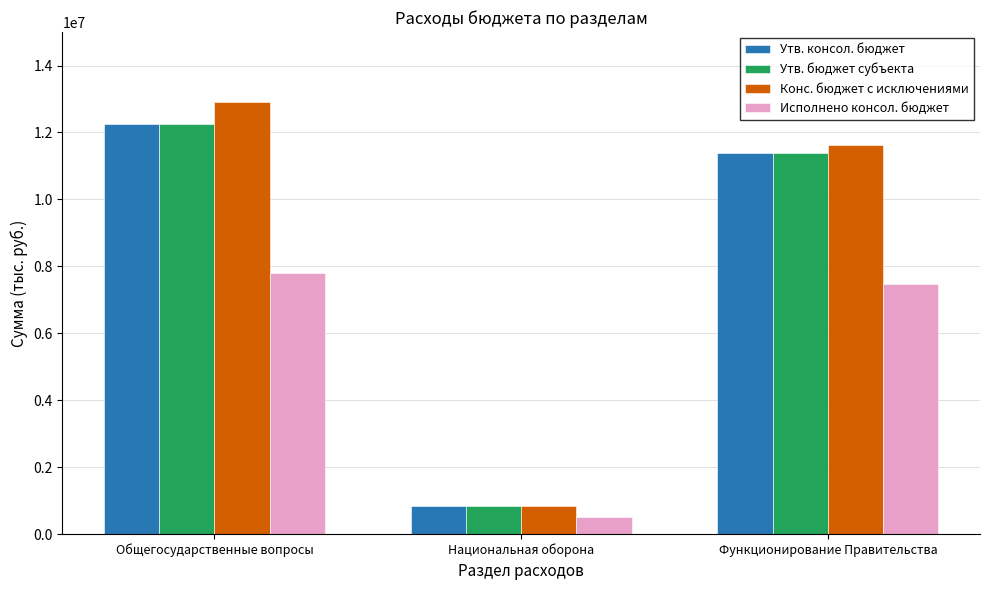

What is the difference between the highest and lowest values at Функционирование Правительства?

4165646.0